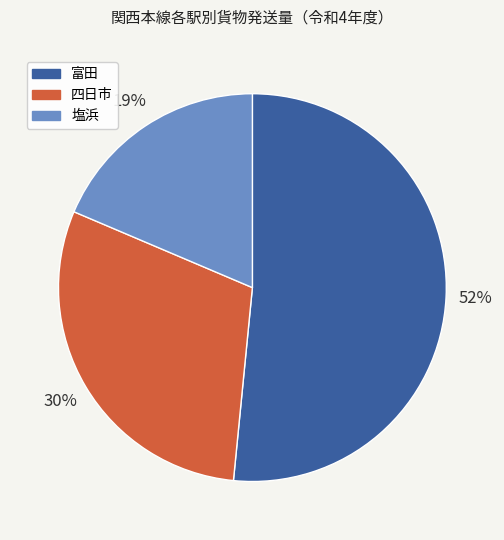

Approximately how many times larger is the value at 富田 compared to 四日市?

1.7